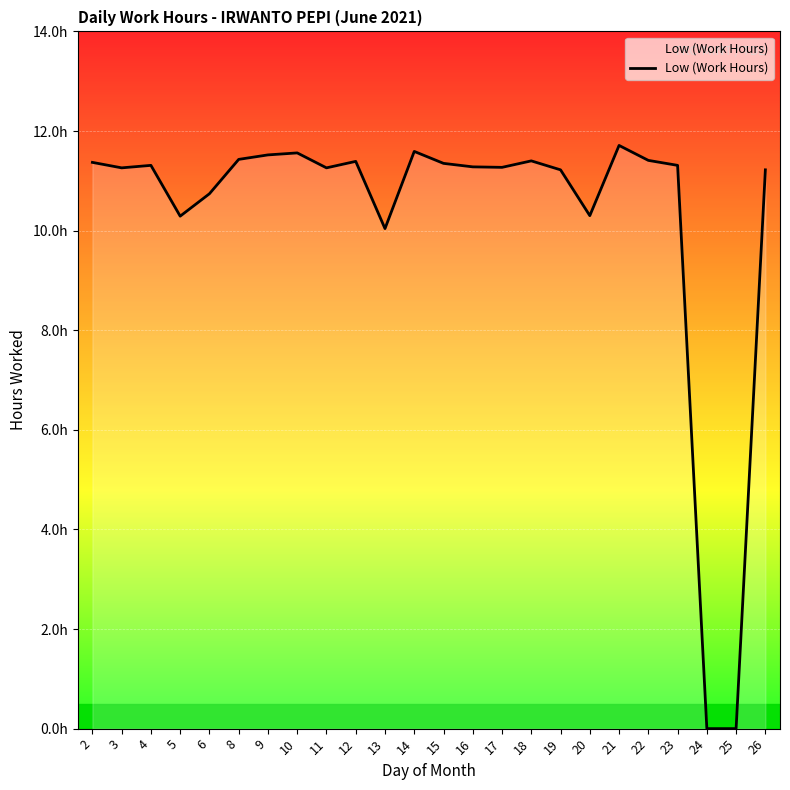

Does the chart display data point markers on the line(s)?

No